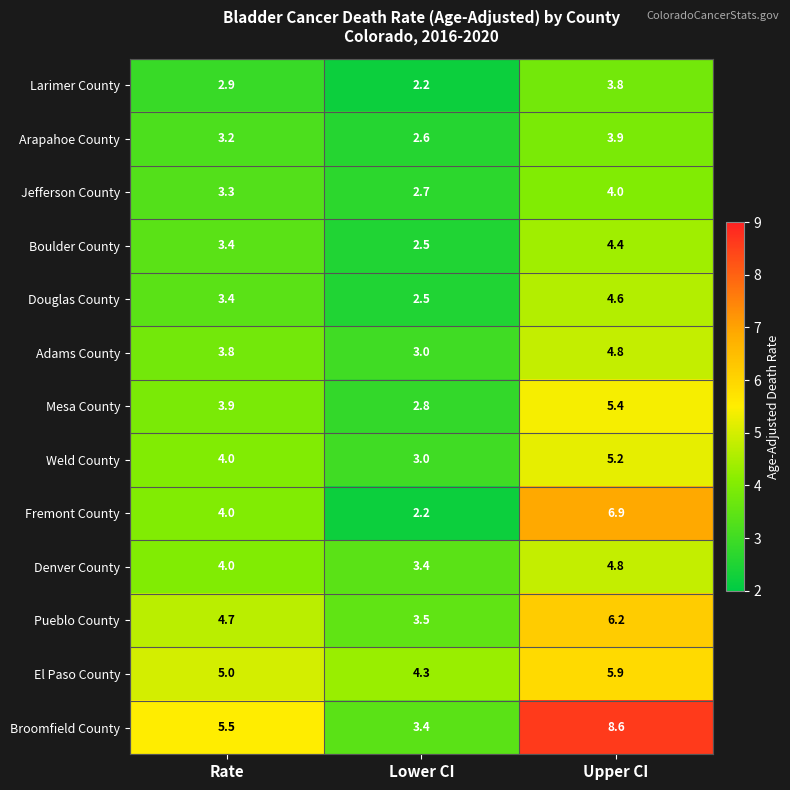

How many series are shown in this chart?

13